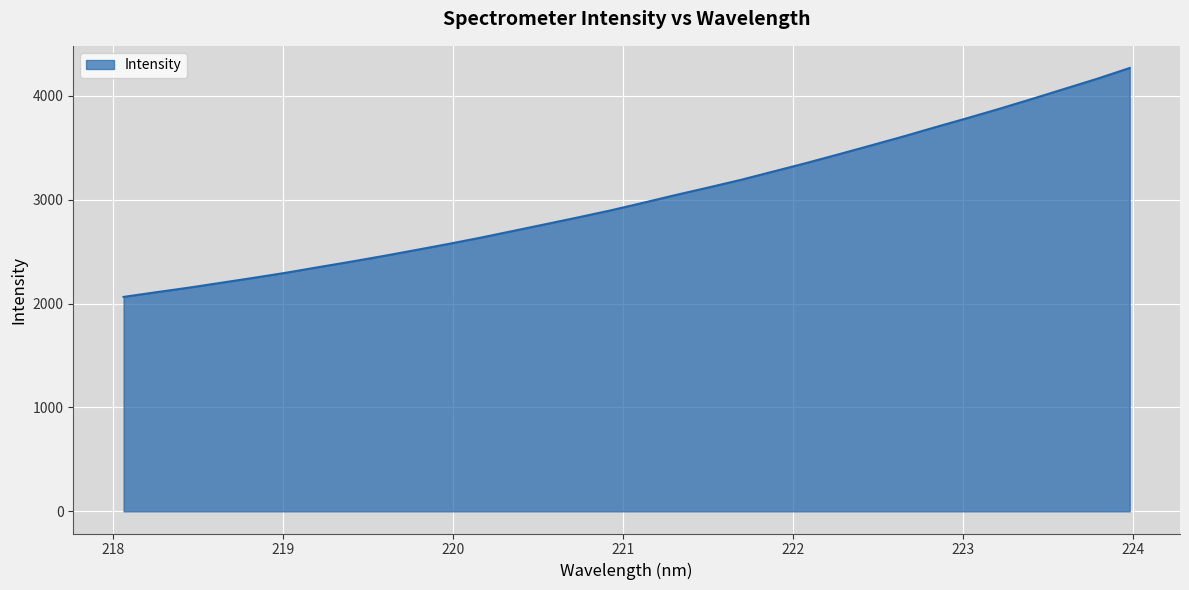

What is the minimum value shown in the chart?

2064.4